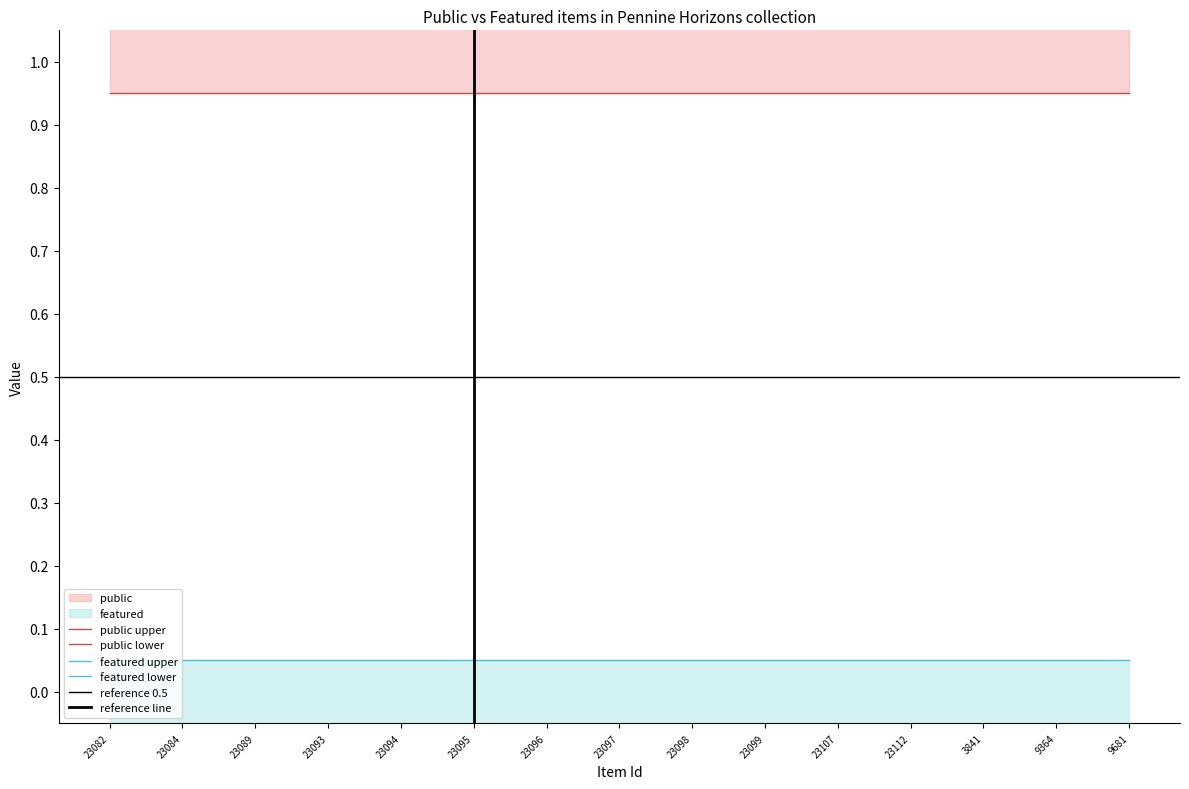

Reading left to right, list all the values displayed in this chart.

public: 23082=1	23084=1	23089=1	23093=1	23094=1	23095=1	23096=1	23097=1	23098=1	23099=1	23107=1	23112=1	3841=1	9364=1	9681=1
featured: 23082=0	23084=0	23089=0	23093=0	23094=0	23095=0	23096=0	23097=0	23098=0	23099=0	23107=0	23112=0	3841=0	9364=0	9681=0